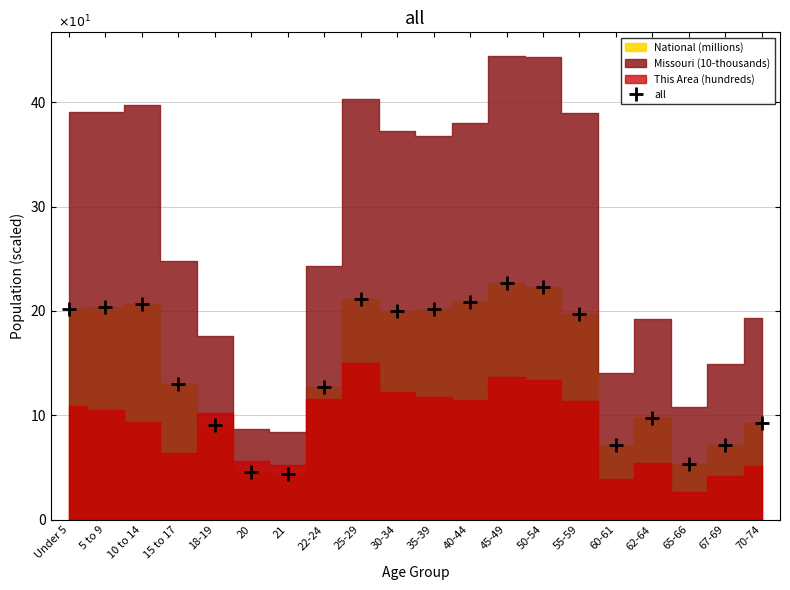

How many points are higher than both their immediate neighbors (excluding endpoints)?

4